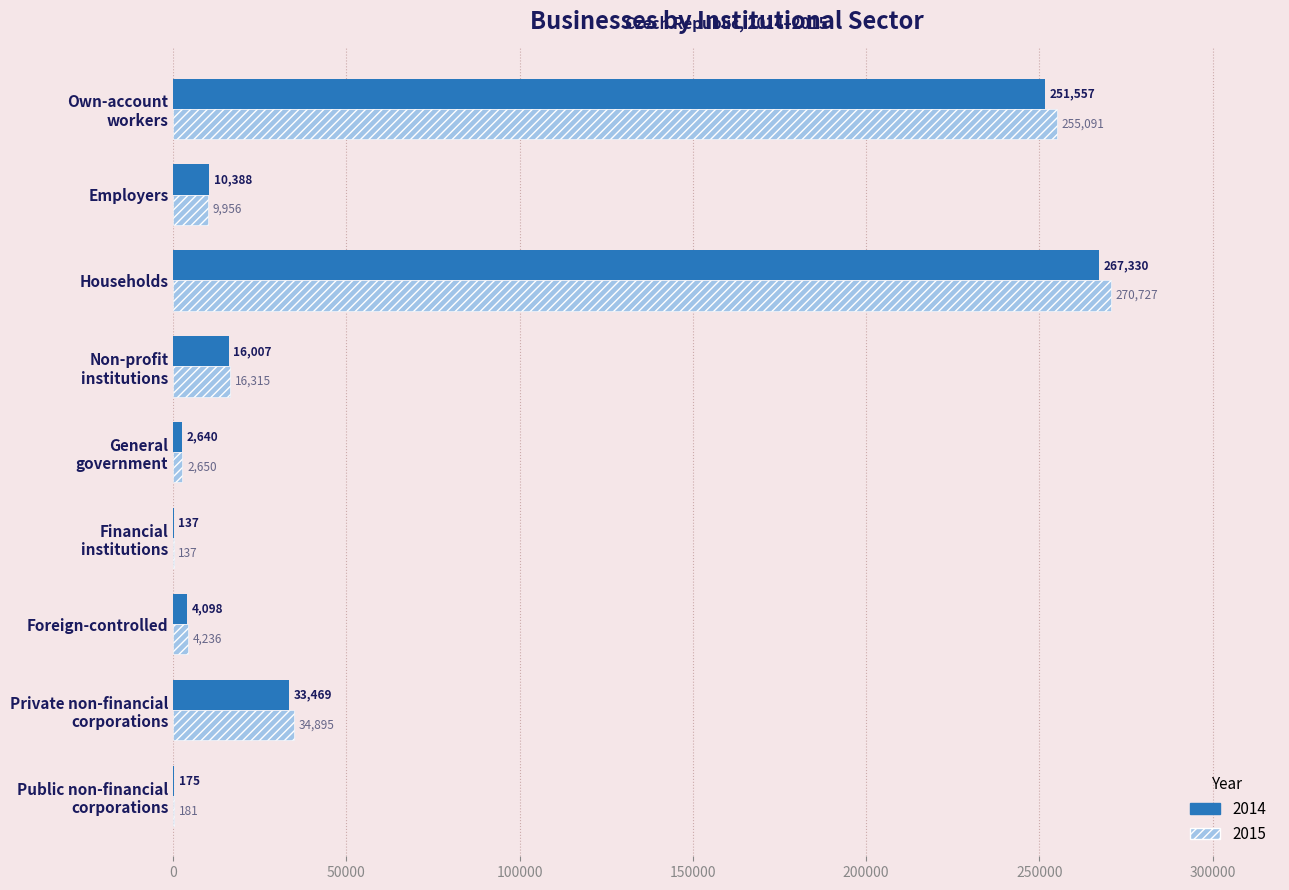

At which category is the sum across all series the highest?

Households